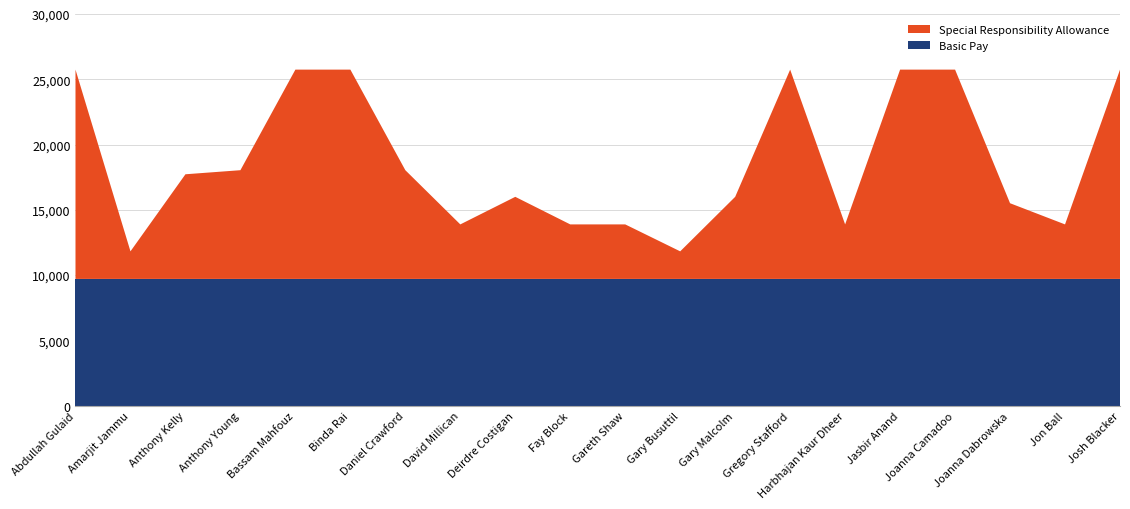

Reading left to right, transcribe all the data shown in this chart.

Basic Pay: Abdullah Gulaid=9708.0	Amarjit Jammu=9708.0	Anthony Kelly=9708.0	Anthony Young=9708.0	Bassam Mahfouz=9708.0	Binda Rai=9708.0	Daniel Crawford=9708.0	David Millican=9708.0	Deirdre Costigan=9708.0	Fay Block=9708.0	Gareth Shaw=9708.0	Gary Busuttil=9708.0	Gary Malcolm=9708.0	Gregory Stafford=9708.0	Harbhajan Kaur Dheer=9708.0	Jasbir Anand=9708.0	Joanna Camadoo=9708.0	Joanna Dabrowska=9708.0	Jon Ball=9708.0	Josh Blacker=9708.0
Special Responsibility Allowance: Abdullah Gulaid=16032.0	Amarjit Jammu=2112.0	Anthony Kelly=8016.0	Anthony Young=8328.0	Bassam Mahfouz=16032.0	Binda Rai=16032.0	Daniel Crawford=8328.0	David Millican=4176.0	Deirdre Costigan=6288.0	Fay Block=4176.0	Gareth Shaw=4176.0	Gary Busuttil=2112.0	Gary Malcolm=6288.0	Gregory Stafford=16032.0	Harbhajan Kaur Dheer=4176.0	Jasbir Anand=16032.0	Joanna Camadoo=16032.0	Joanna Dabrowska=5798.3	Jon Ball=4176.0	Josh Blacker=16032.0